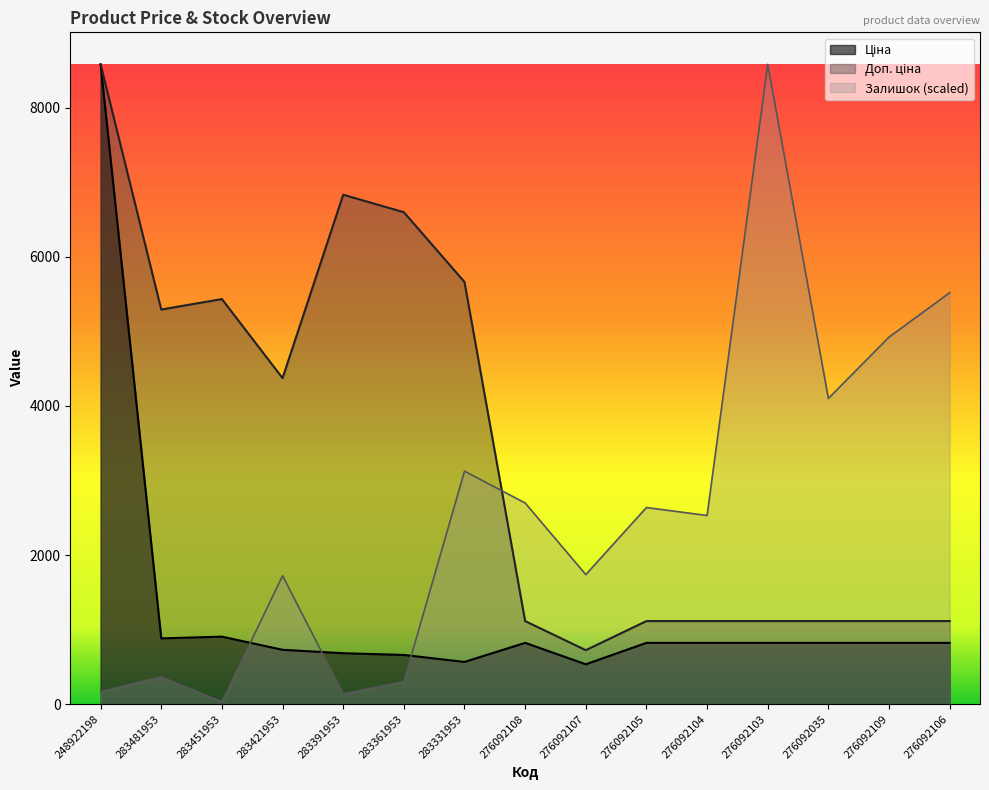

What are all the series names shown in the legend?

Ціна, Доп. ціна, Залишок